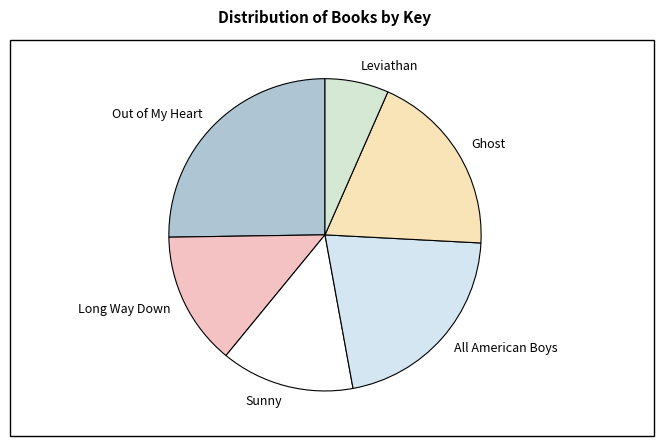

How many slices are in this pie chart?

6